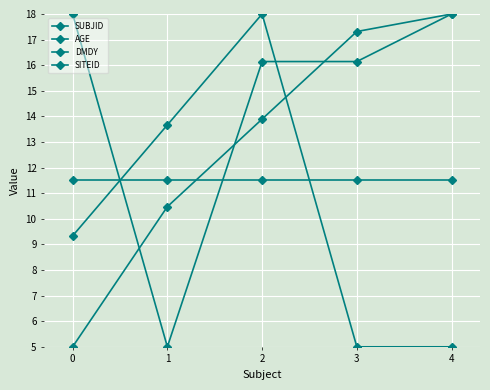

At which label does AGE reach its minimum?

3